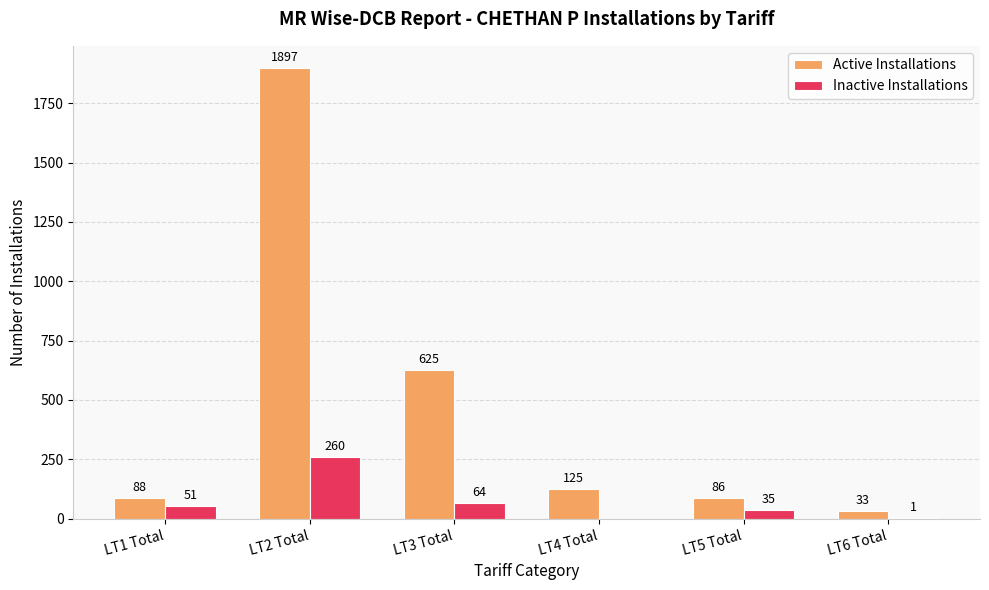

How many groups of bars are there?

6